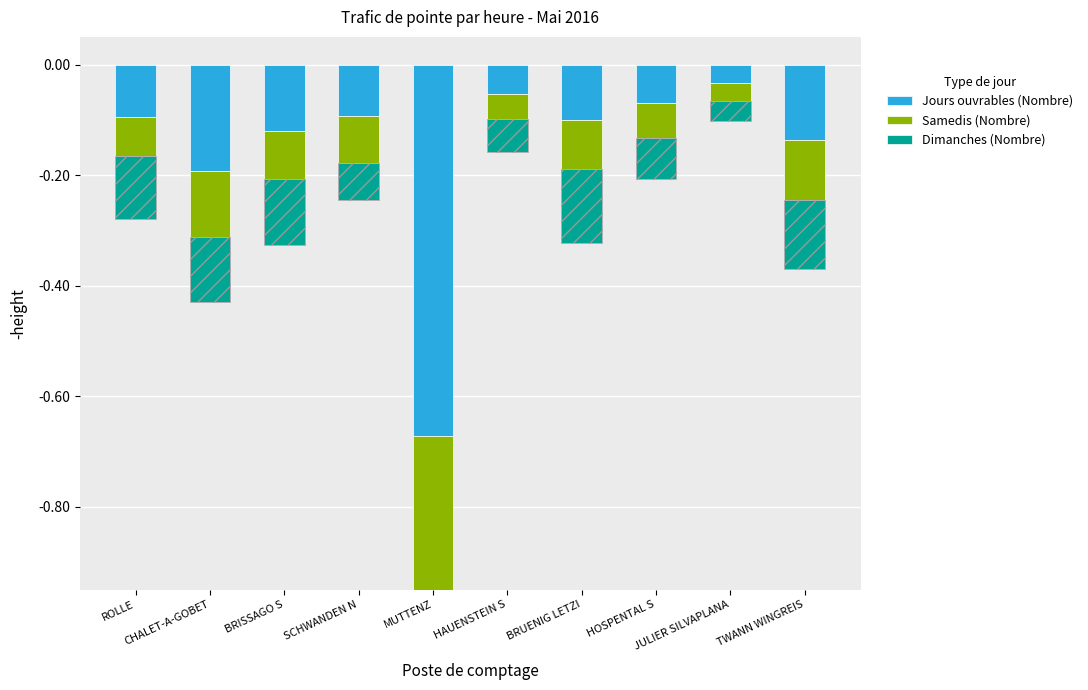

Which has a higher value, CHALET-A-GOBET or MUTTENZ?

CHALET-A-GOBET